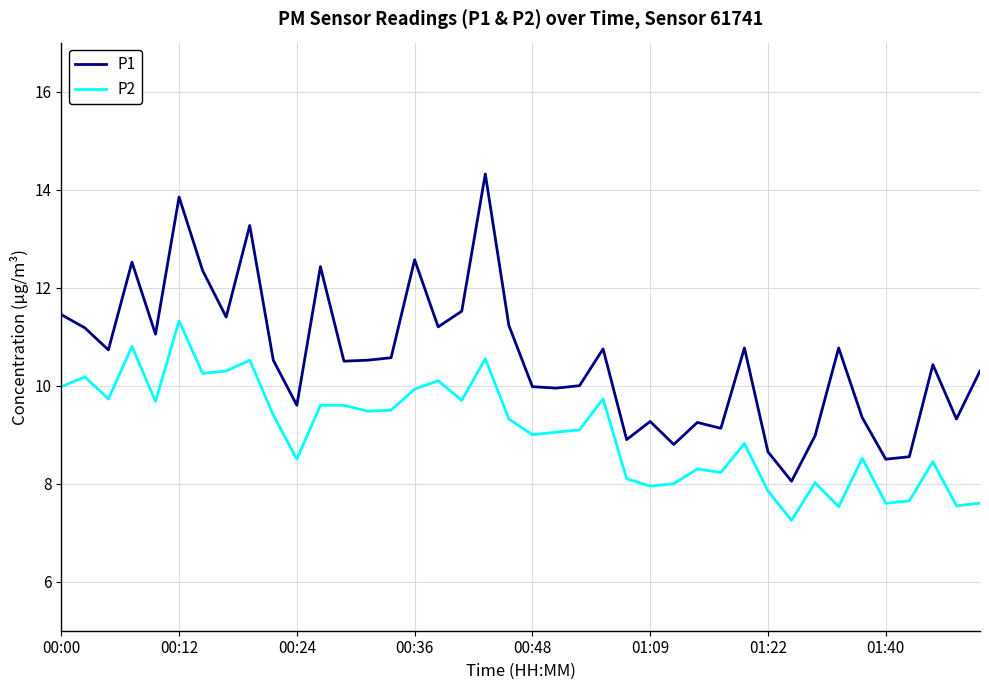

What is the difference between the maximum and minimum values in the P1 series?

6.3